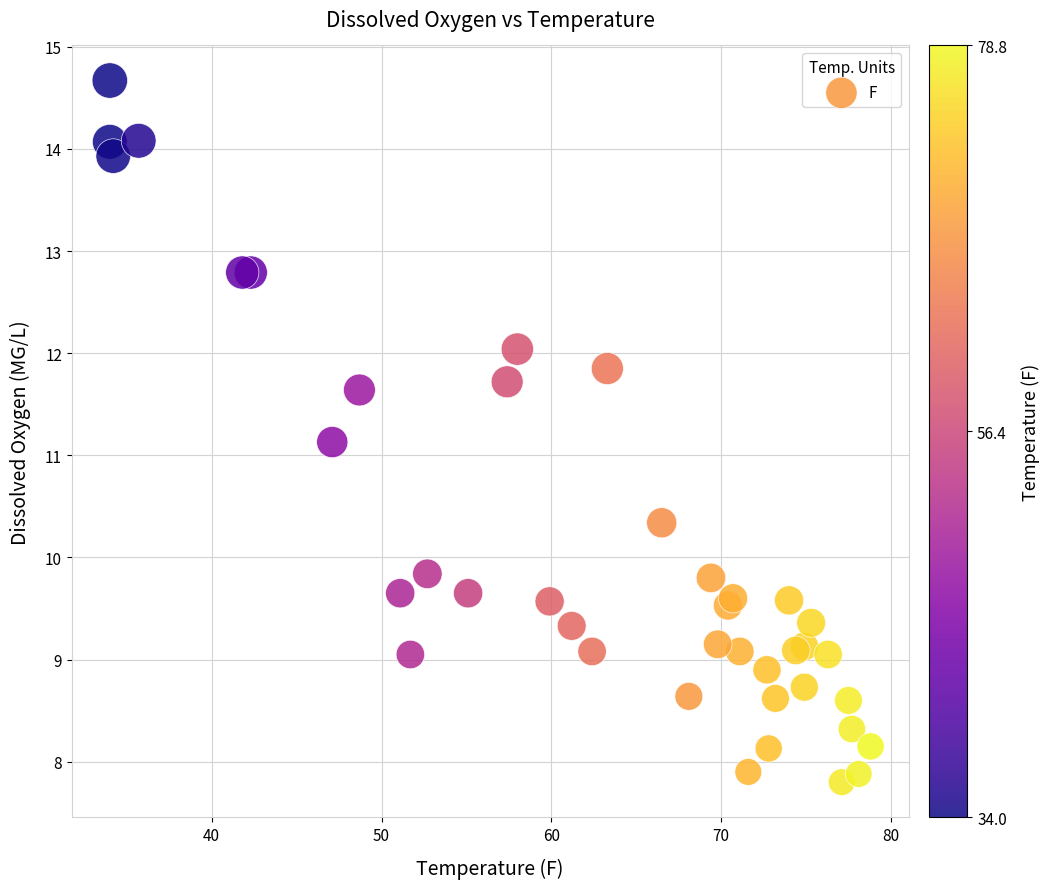

What Y value in the scatter plot is closest to 11?

11.1